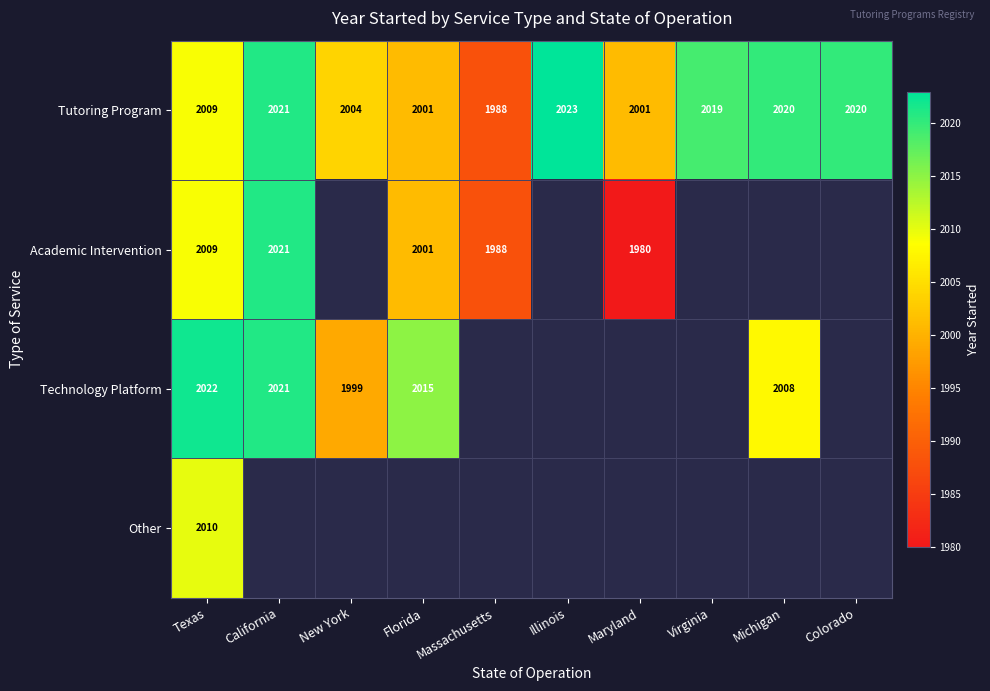

The value of Academic Intervention at Massachusetts is 3574. True or false?

False